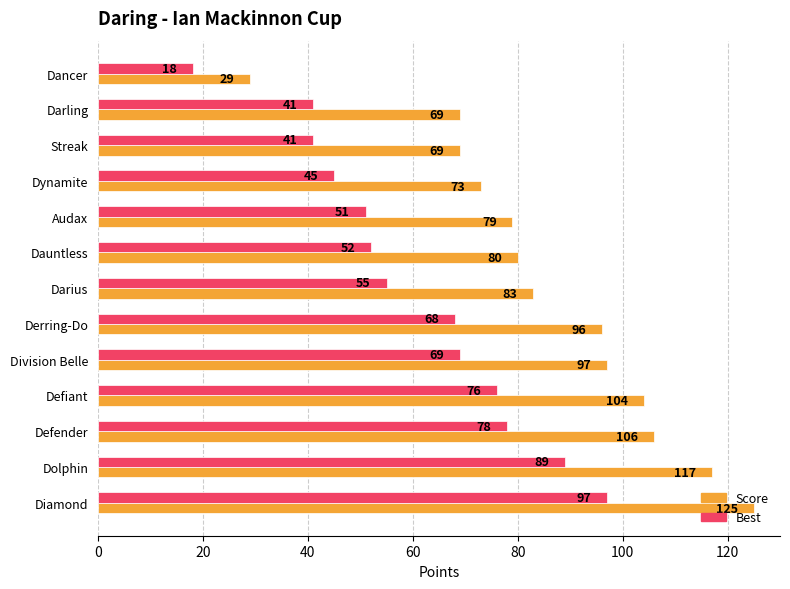

At which category is the sum across all series the highest?

Diamond